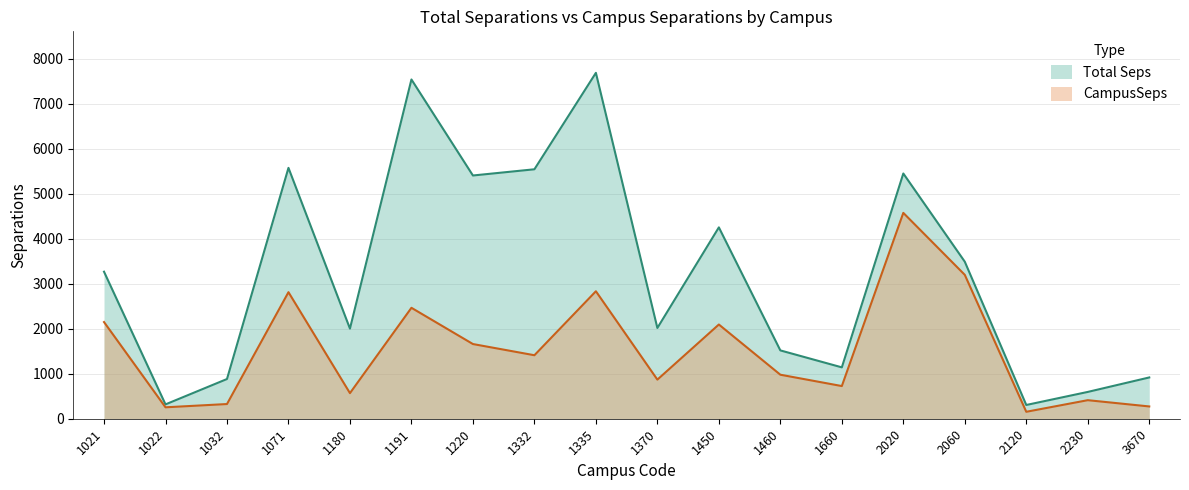

Which series has the largest total across all categories?

Total Seps